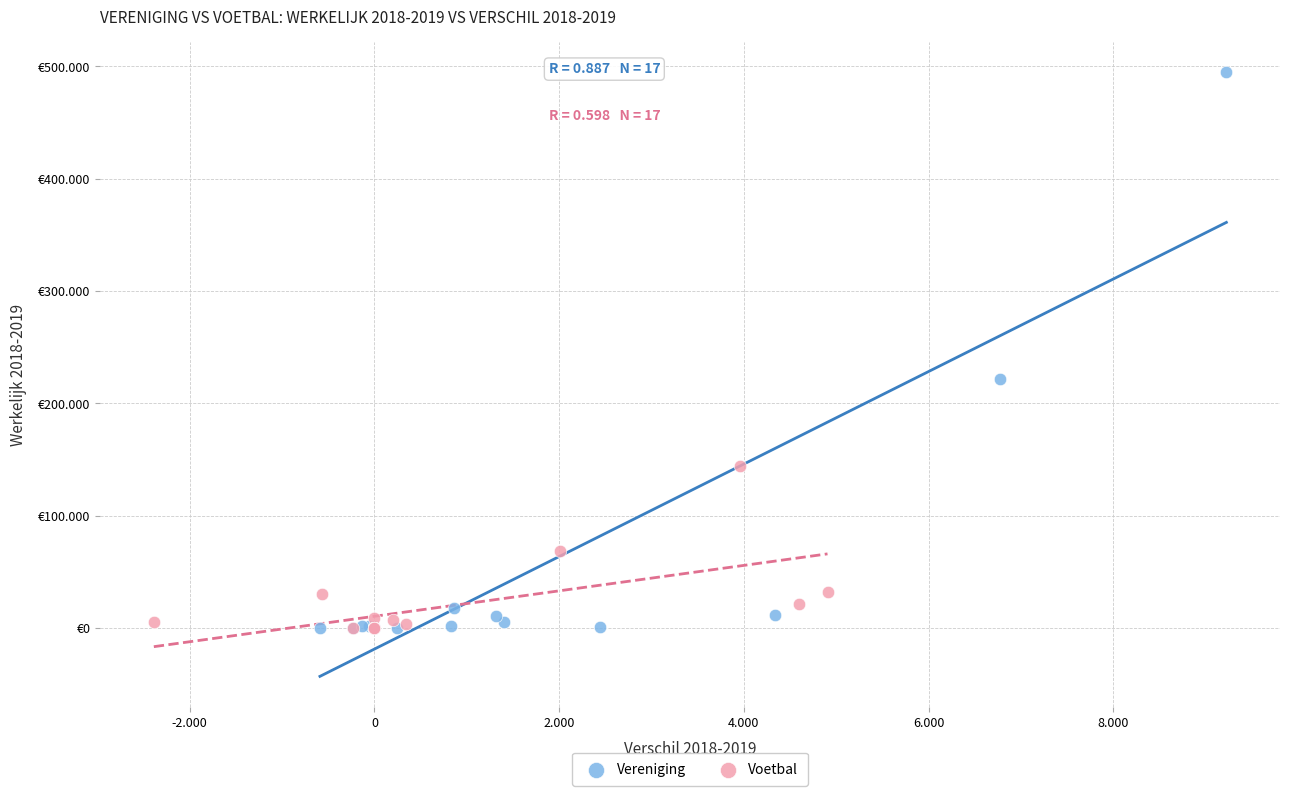

Which series has the largest Y range (max minus min)?

Vereniging